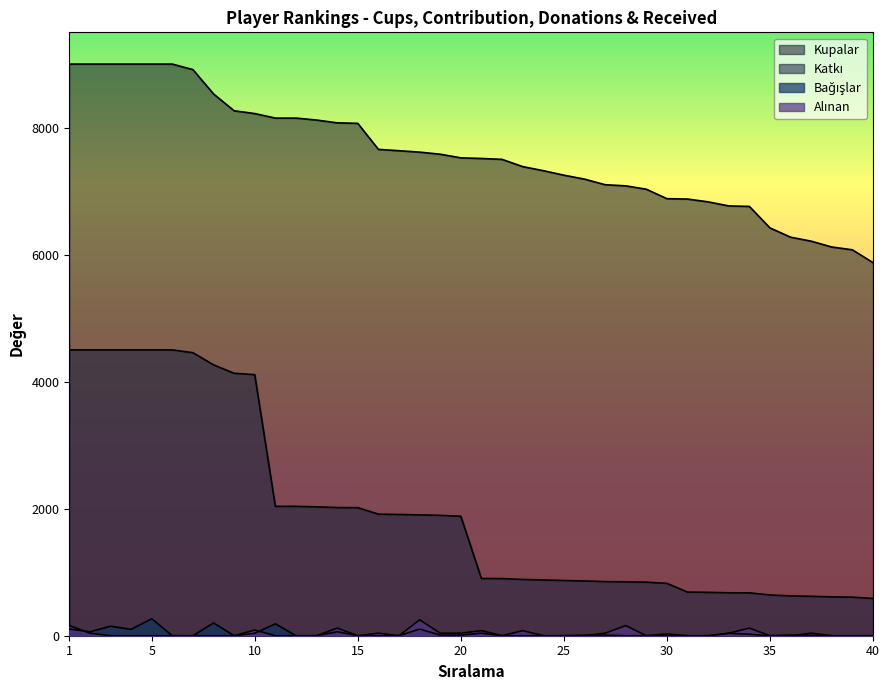

True or false: Katkı has more than 0 points higher than both neighbors.

False